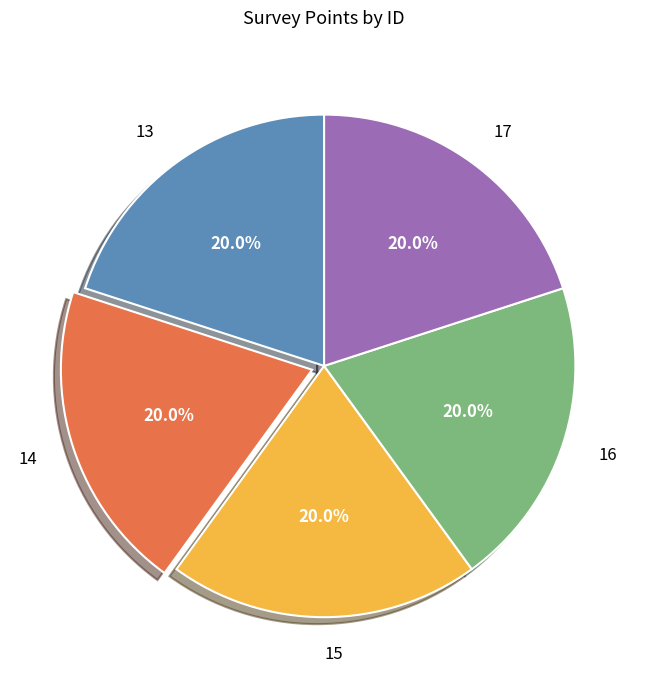

How many slices are in this pie chart?

5